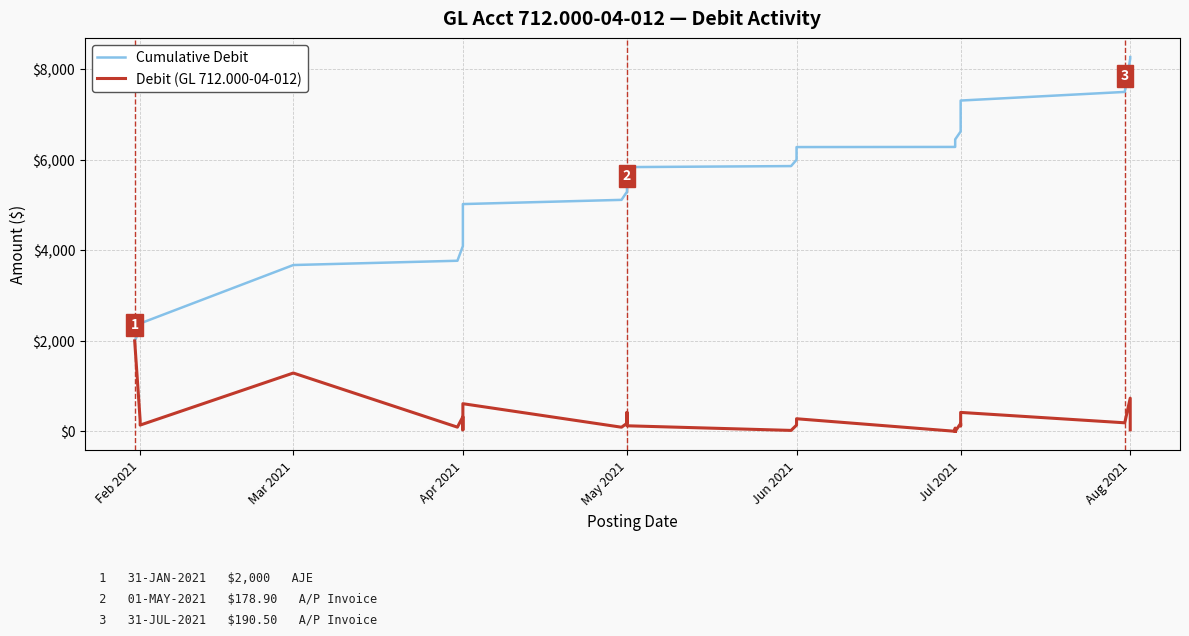

True or false: Debit (GL 712.000-04-012) and Cumulative Debit cross at least once.

False